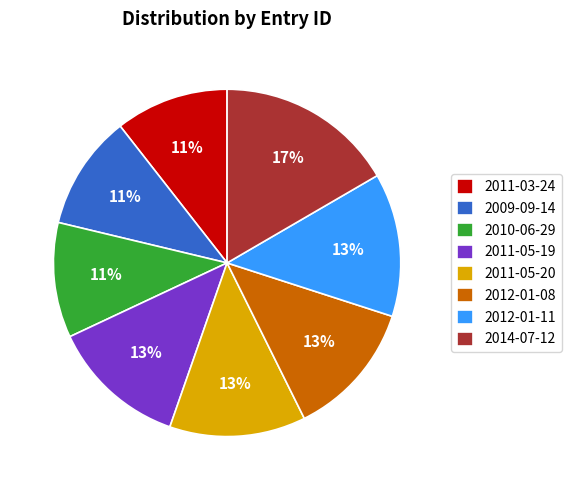

How many segments does this pie chart have?

8